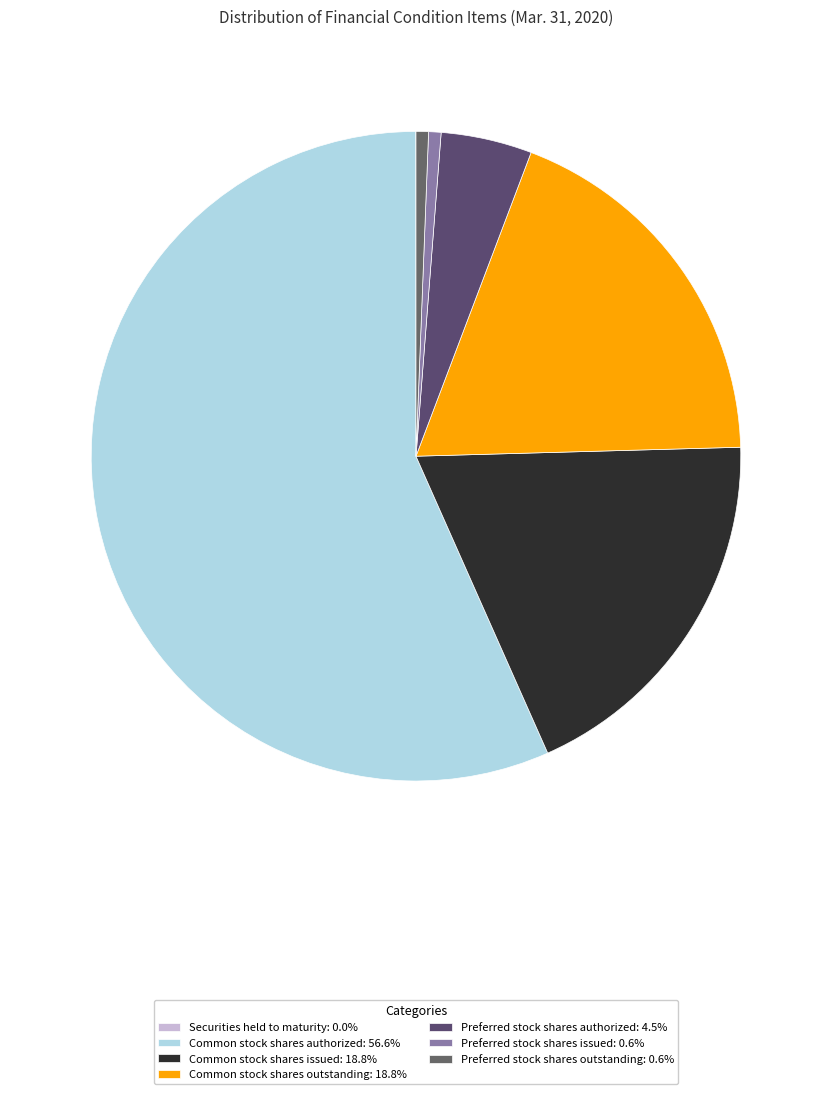

How many slices are in this pie chart?

7